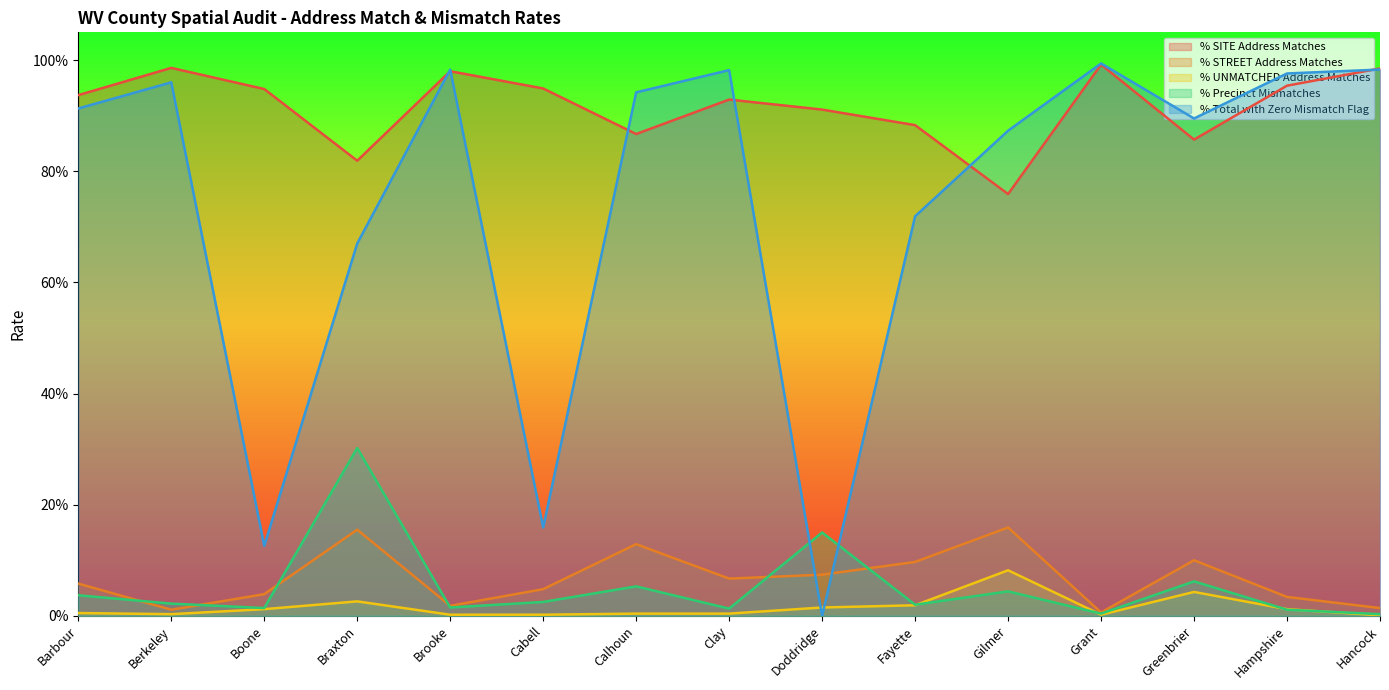

What is the difference between the maximum and minimum values in the % SITE Address Matches series?

0.2